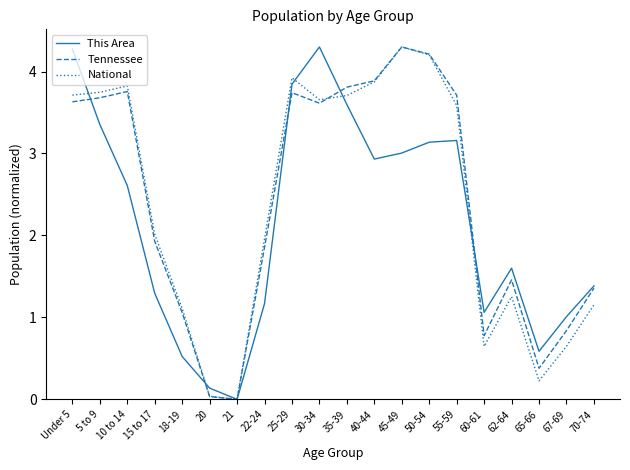

The Tennessee series shows 0.2 at 65-66. True or false?

False